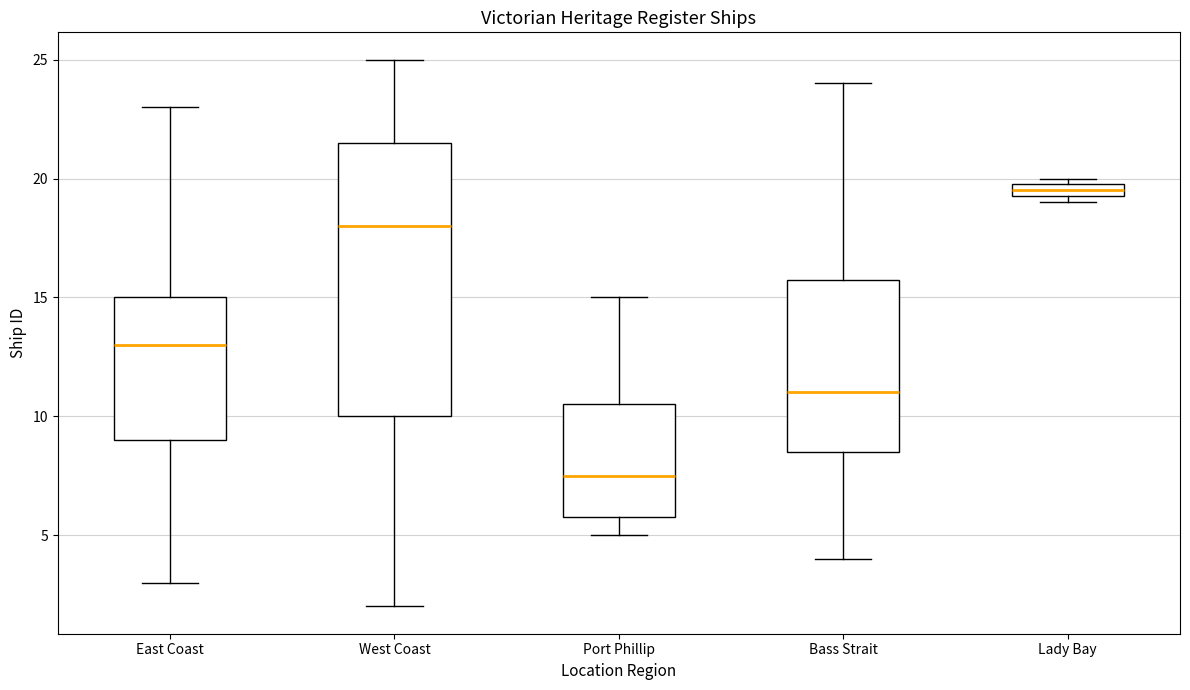

Where does the lower whisker of the box for West Coast end on the y-axis? The values are not printed on the chart, so give them approximately, as read against the axis.

2.0